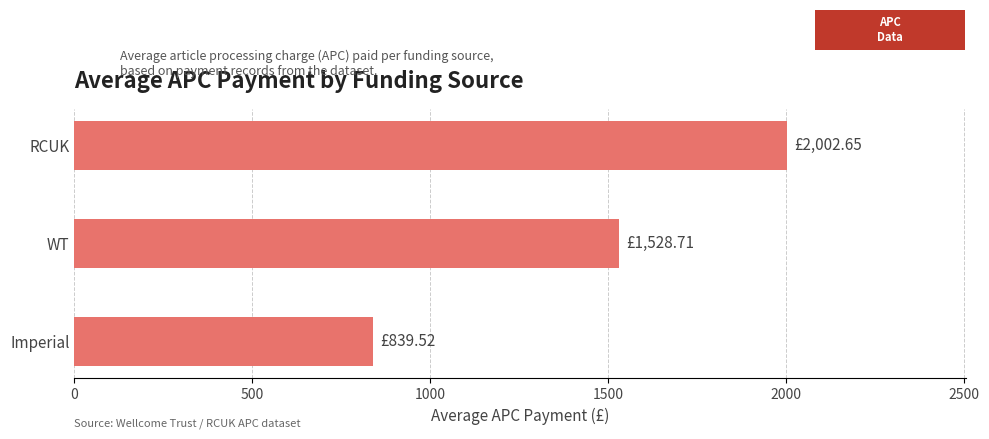

What is the minimum value shown in the chart?

839.5